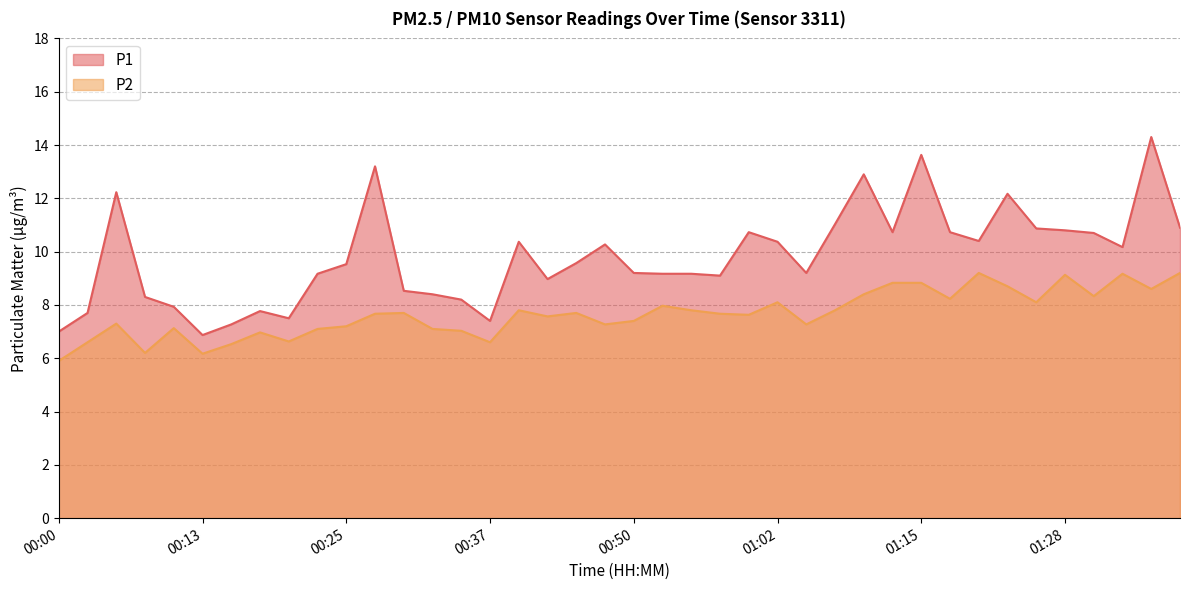

What is the difference between the maximum and minimum values in the P1 series?

7.4